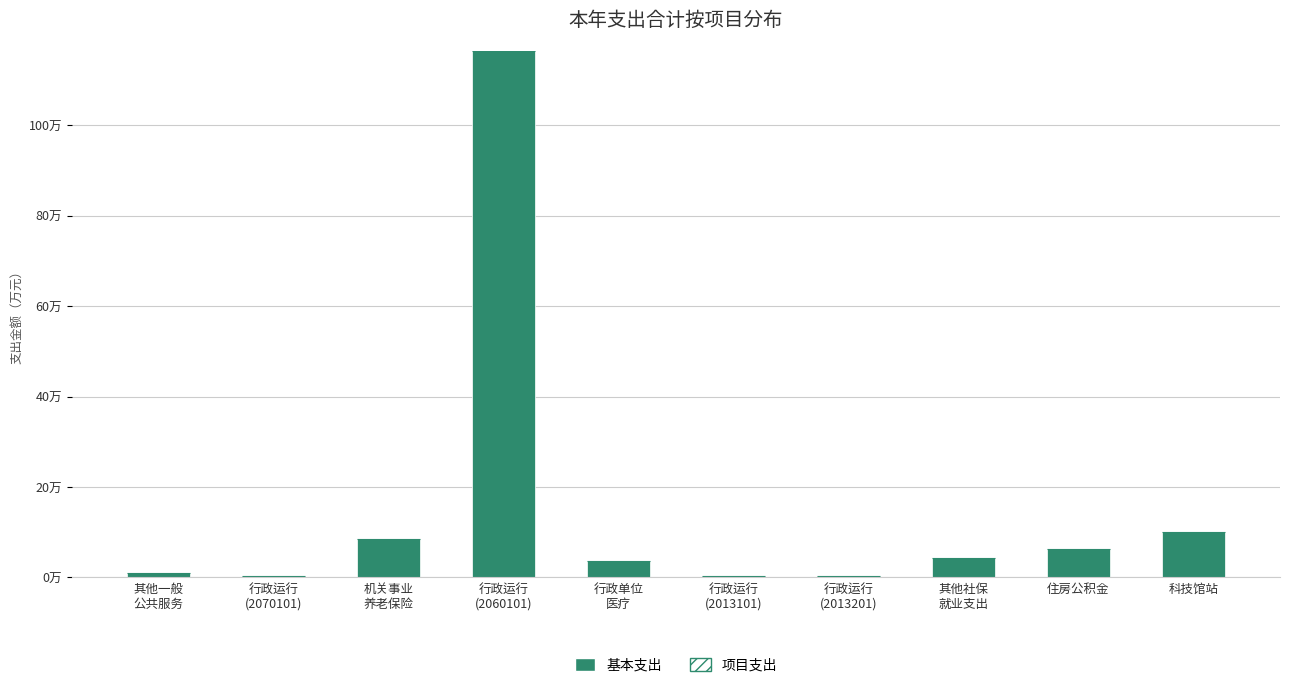

Are the bars horizontal?

No